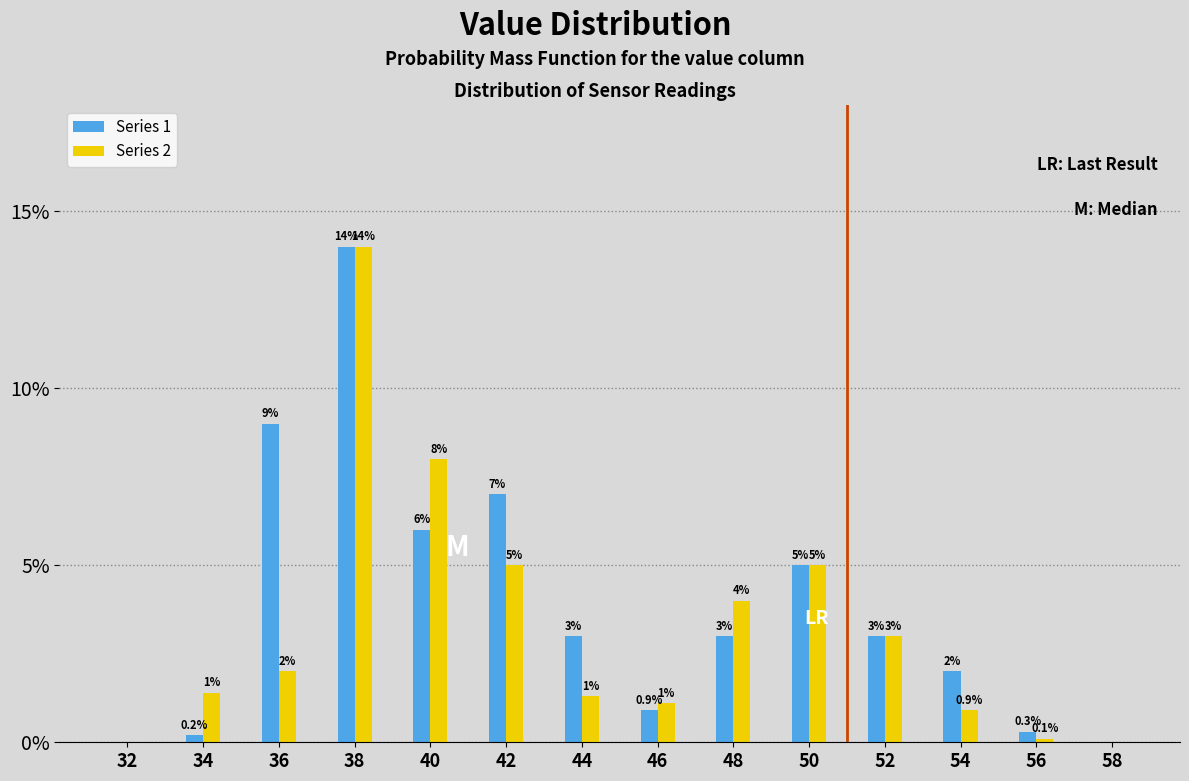

Reading left to right, transcribe all the data shown in this chart.

Series 1: 32=0.0	34=0.2	36=9.0	38=14.0	40=6.0	42=7.0	44=3.0	46=0.9	48=3.0	50=5.0	52=3.0	54=2.0	56=0.3	58=0.0
Series 2: 32=0.0	34=1.4	36=2.0	38=14.0	40=8.0	42=5.0	44=1.3	46=1.1	48=4.0	50=5.0	52=3.0	54=0.9	56=0.1	58=0.0